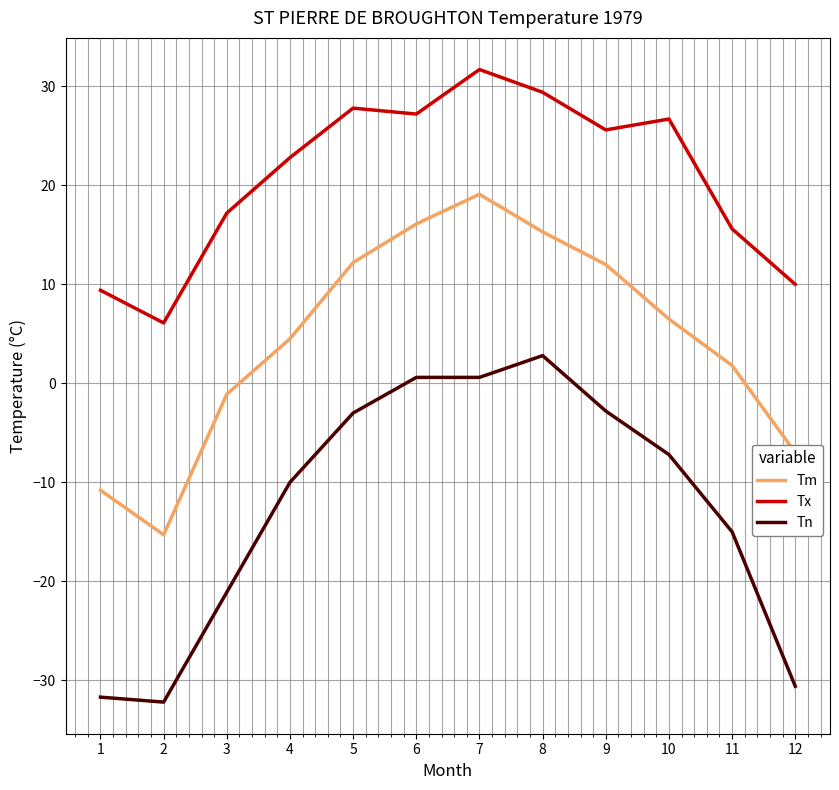

Rank the series at 1 from highest to lowest value.

Tx, Tm, Tn